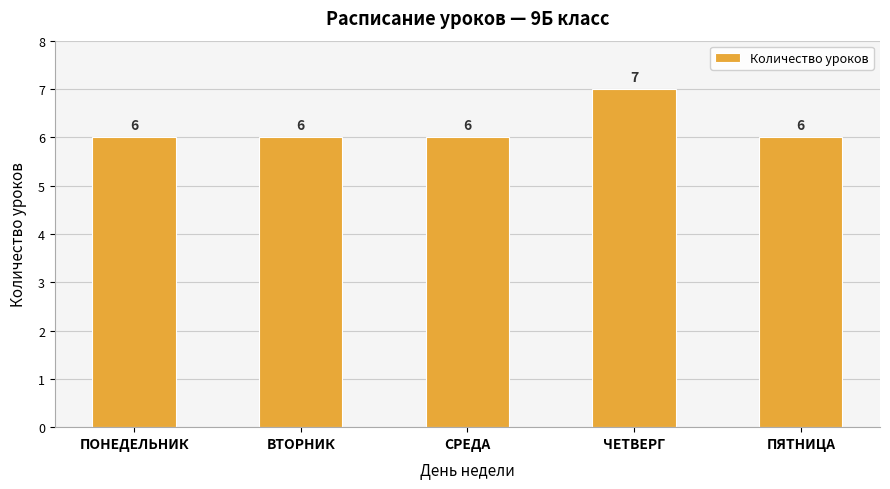

Is it true that the value at СРЕДА is 6?

True